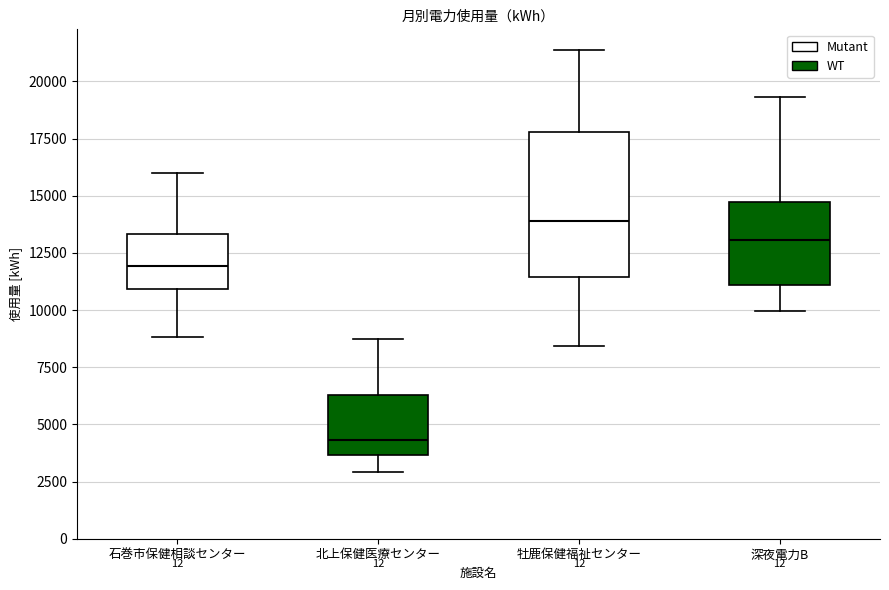

Which box's median line is the lowest?

北上保健医療センター